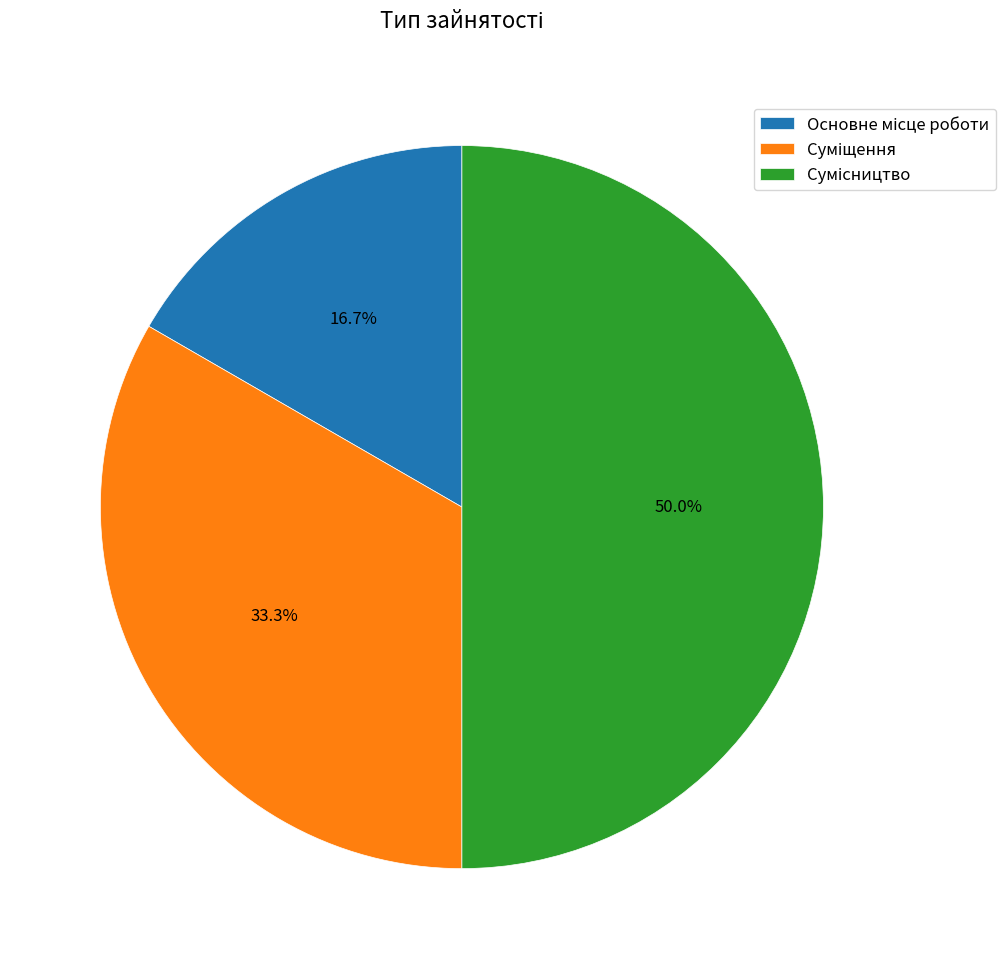

Count the number of slices in the pie.

3